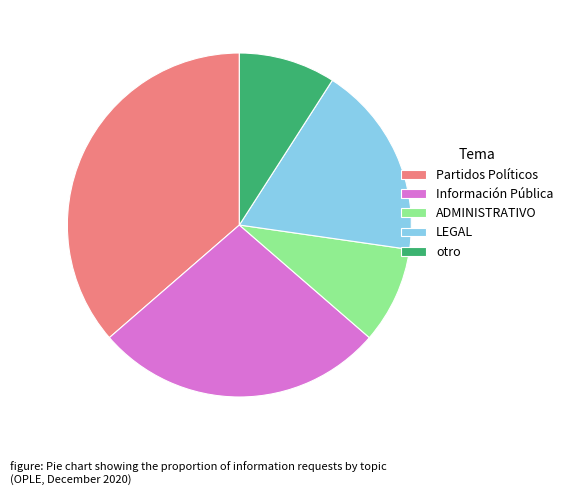

Do LEGAL and Información Pública together represent more than half of the pie?

No